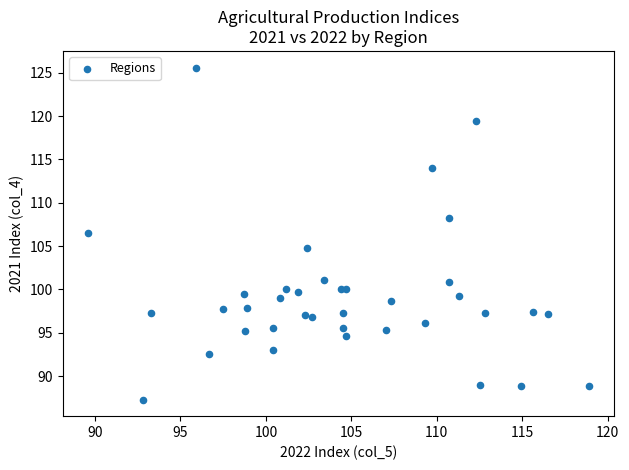

What Y value in the scatter plot is closest to 106?

106.5